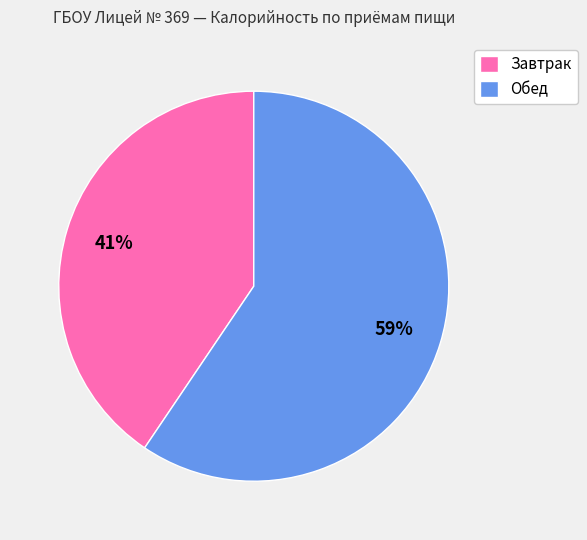

To the nearest percent, what portion does Завтрак represent?

41%